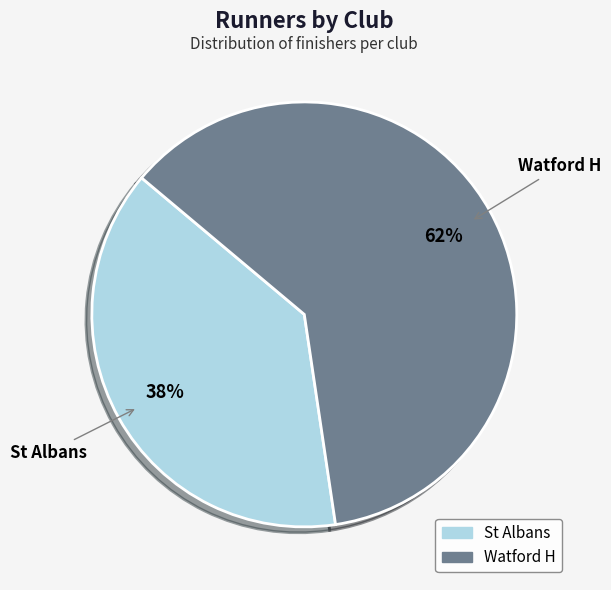

To the nearest percent, what is the average slice percentage?

50%